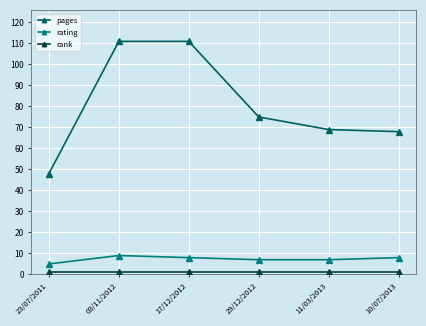

What is the highest value of the rating series?

9